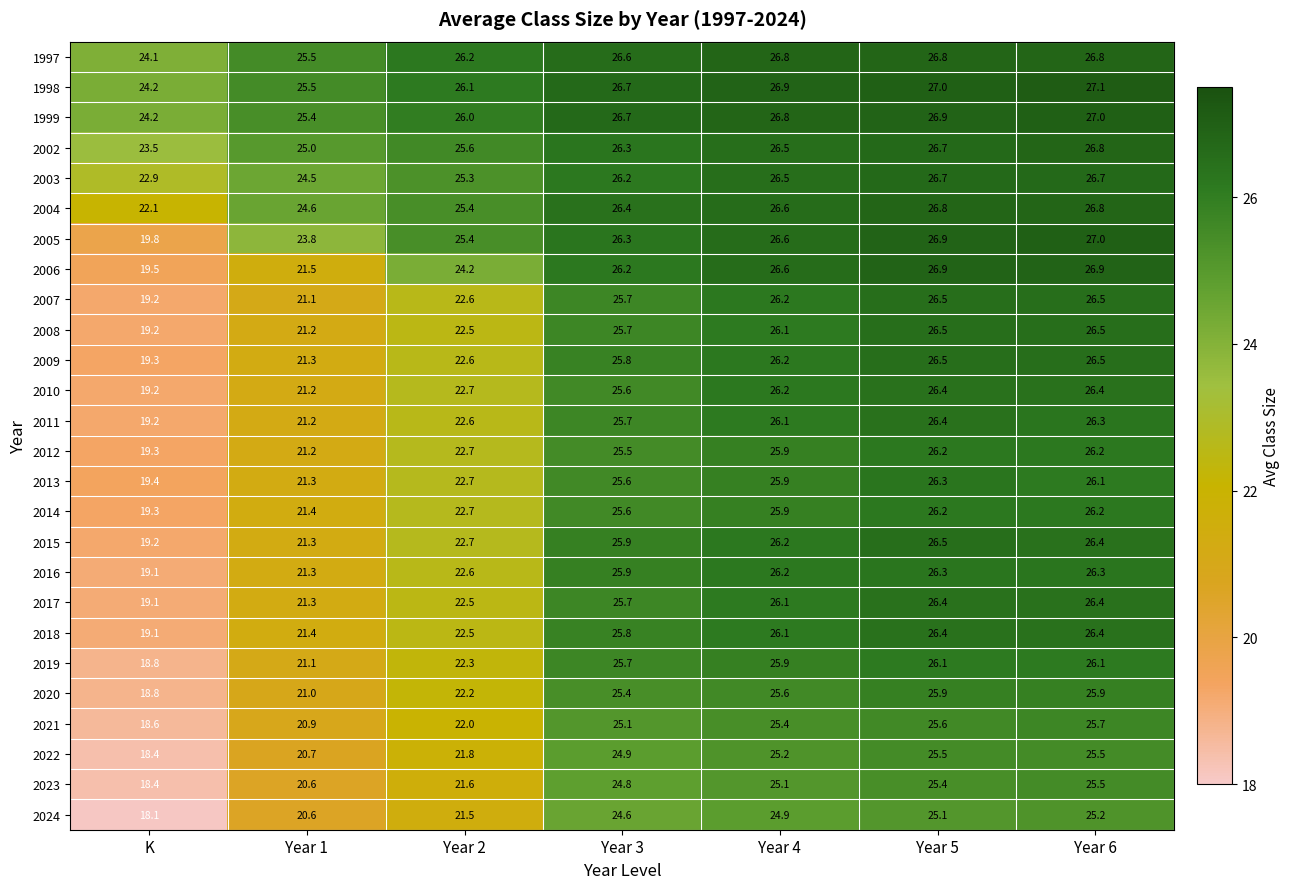

What is the approximate value of 2017 at Year 6?

26.4